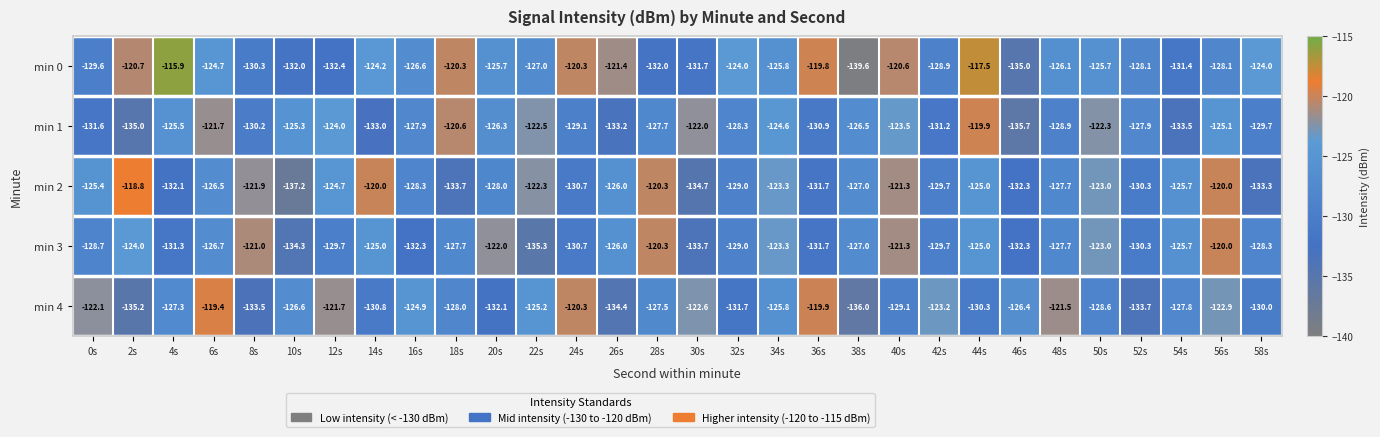

How many data points in min 2 are less than -126?

16